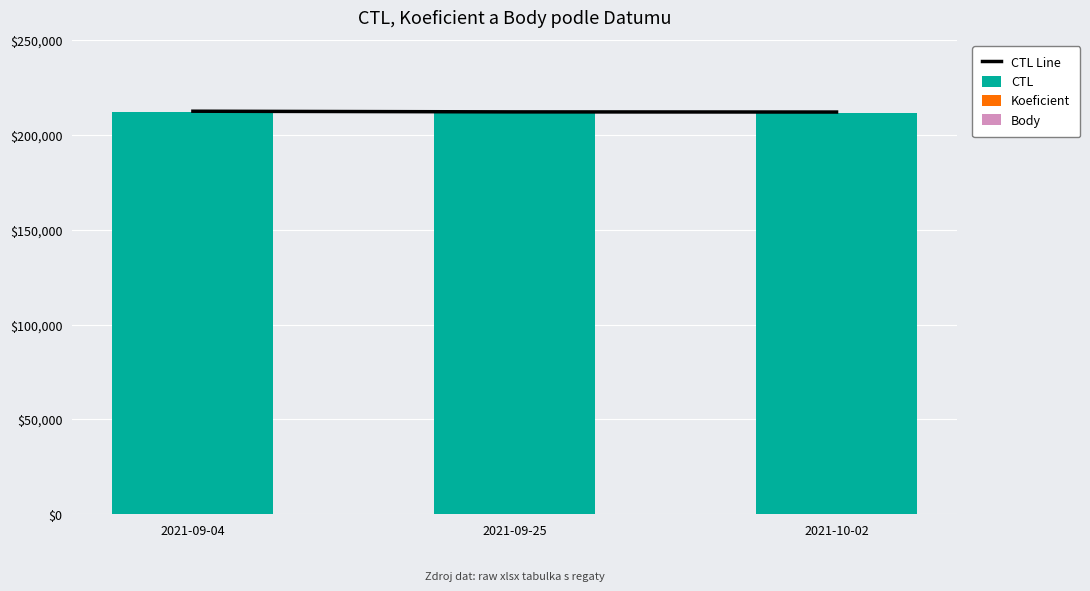

Reading right to left, list all the values displayed in this chart.

CTL Line: 212063.3	212146.4	212500.0
CTL: 211718.0	211801.0	212154.0
Koeficient: 2.0	0.0	2.0
Body: 4.0	7.0	7.0